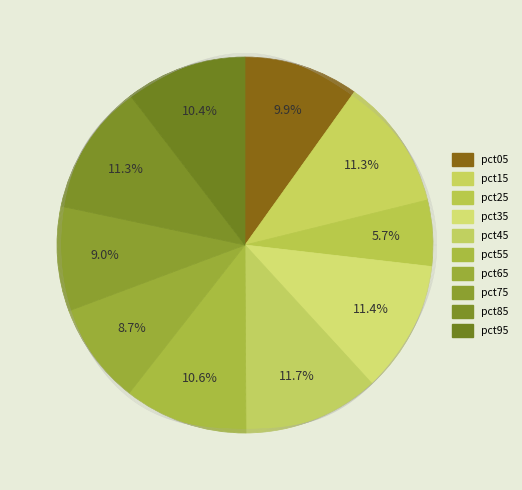

How many slices are in this pie chart?

10